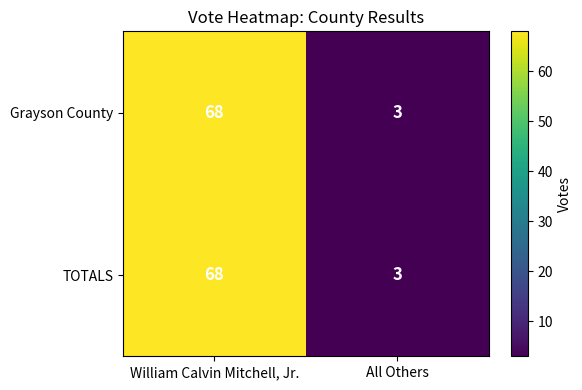

Where is Grayson County nearest to the value 35?

All Others